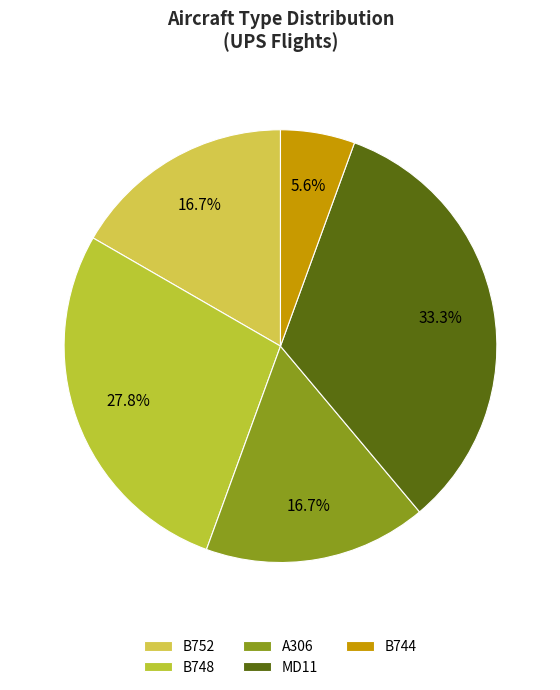

To the nearest percent, what percentage of the pie is B744?

6%